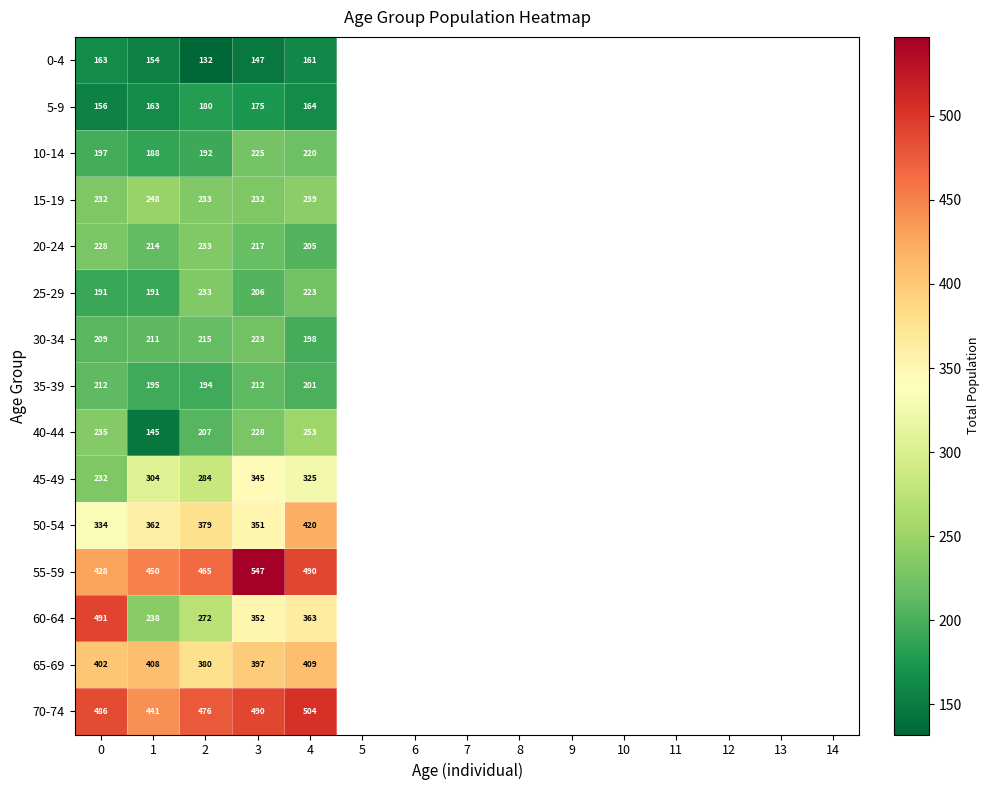

What is the minimum value for 25-29?

191